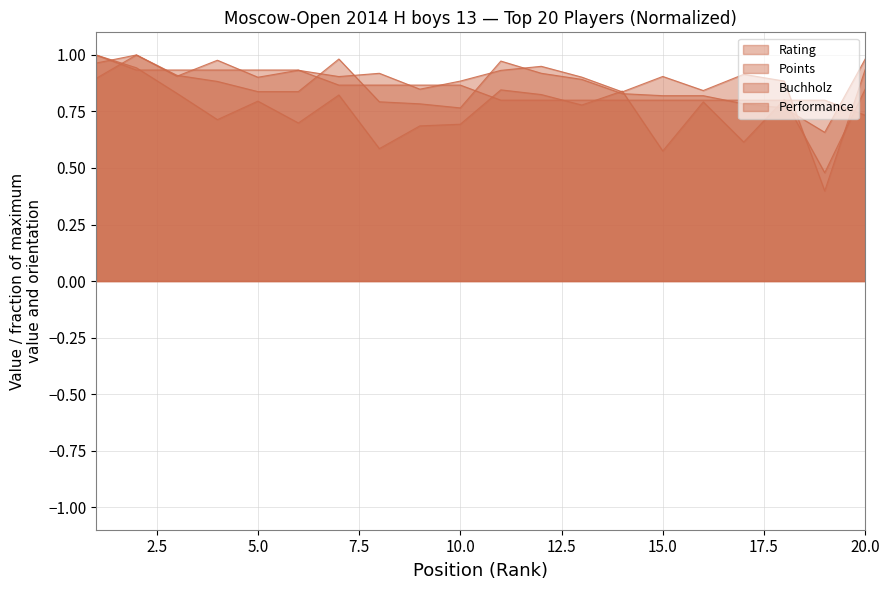

Reading right to left, what are all the values shown in this chart?

Rating: 20=0.9	19=0.4	18=0.9	17=0.9	16=0.8	15=0.9	14=0.8	13=0.9	12=0.9	11=0.9	10=0.9	9=0.8	8=0.9	7=0.9	6=0.9	5=0.9	4=1.0	3=0.9	2=1.0	1=0.9
Points: 20=0.7	19=0.8	18=0.8	17=0.8	16=0.8	15=0.8	14=0.8	13=0.8	12=0.8	11=0.8	10=0.9	9=0.9	8=0.9	7=0.9	6=0.9	5=0.9	4=0.9	3=0.9	2=0.9	1=1.0
Buchholz: 20=1.0	19=0.7	18=0.8	17=0.8	16=0.8	15=0.8	14=0.8	13=0.9	12=0.9	11=1.0	10=0.8	9=0.8	8=0.8	7=1.0	6=0.8	5=0.8	4=0.9	3=0.9	2=1.0	1=1.0
Performance: 20=0.8	19=0.5	18=0.8	17=0.6	16=0.8	15=0.6	14=0.8	13=0.8	12=0.8	11=0.8	10=0.7	9=0.7	8=0.6	7=0.8	6=0.7	5=0.8	4=0.7	3=0.8	2=0.9	1=1.0